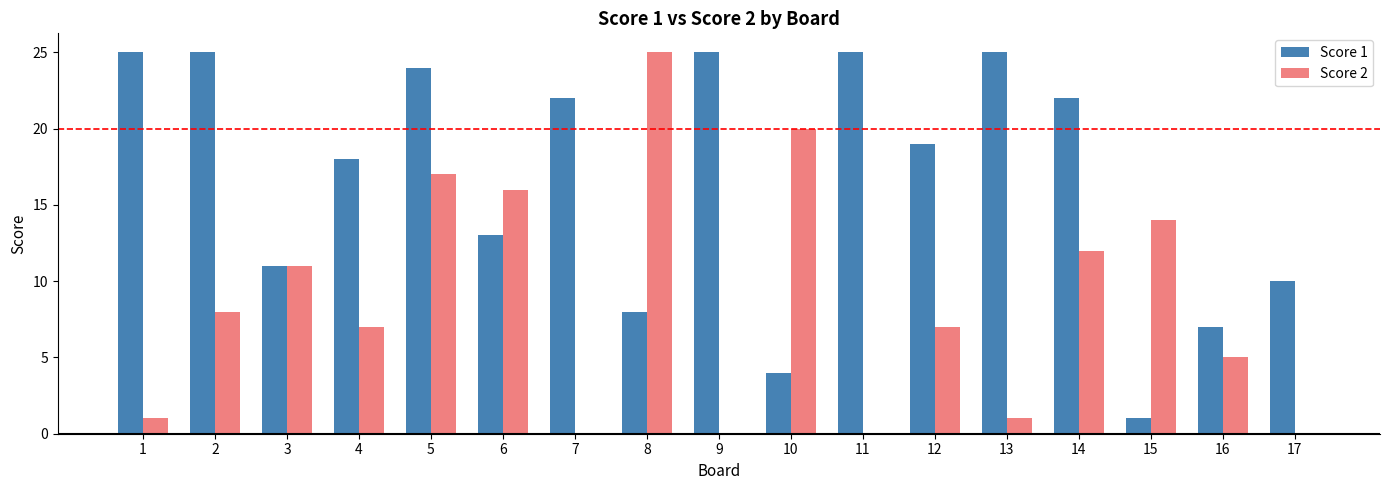

Reading left to right, list all the values displayed in this chart.

Score 1: 25	25	11	18	24	13	22	8	25	4	25	19	25	22	1	7	10
Score 2: 1	8	11	7	17	16	0	25	0	20	0	7	1	12	14	5	0